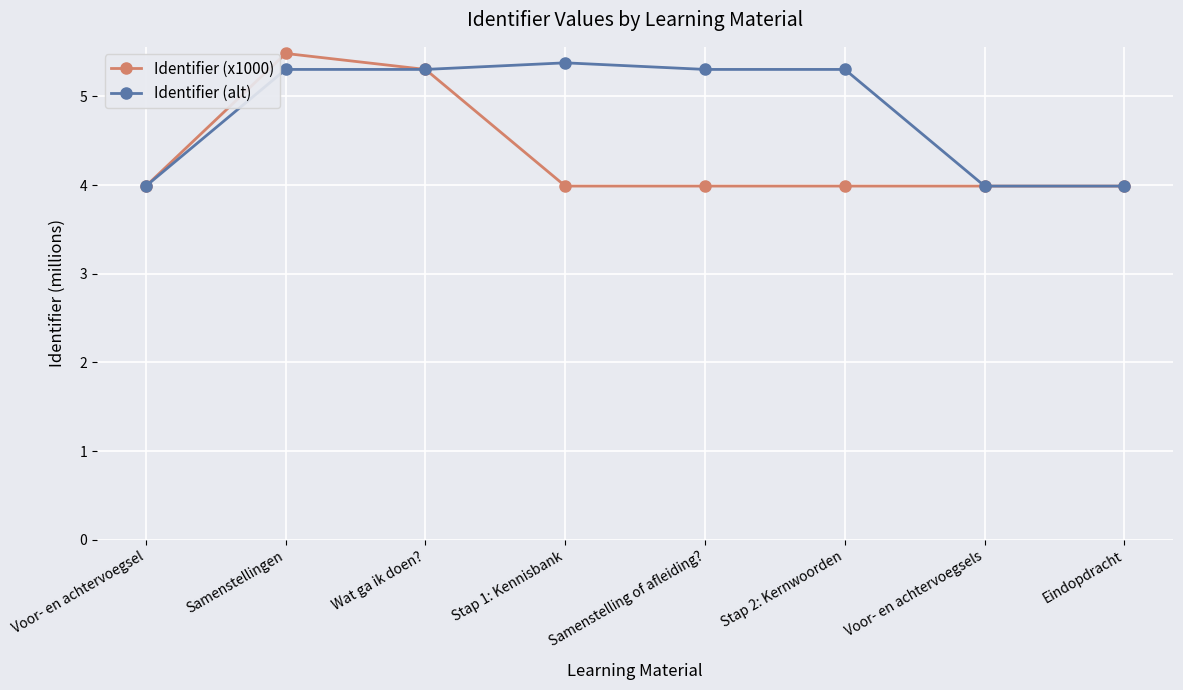

Count the Identifier (x1000) values in the range 3 to 5.

6